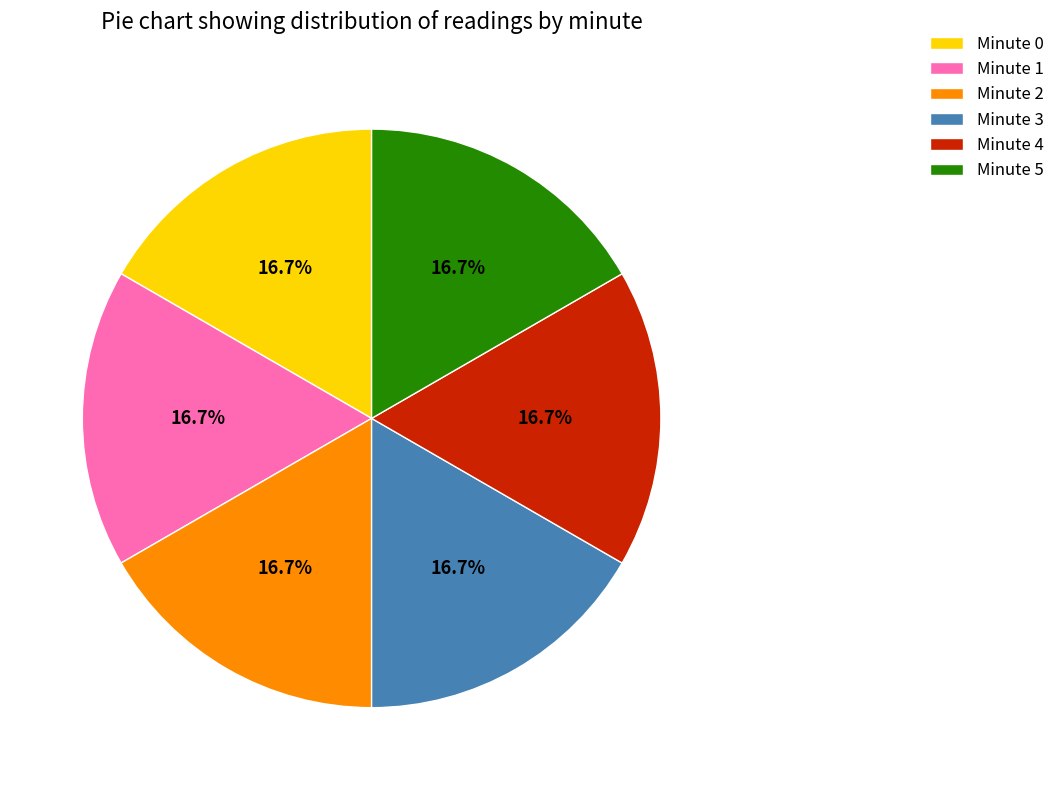

Combined, do Minute 1 and Minute 2 account for over 50%?

No